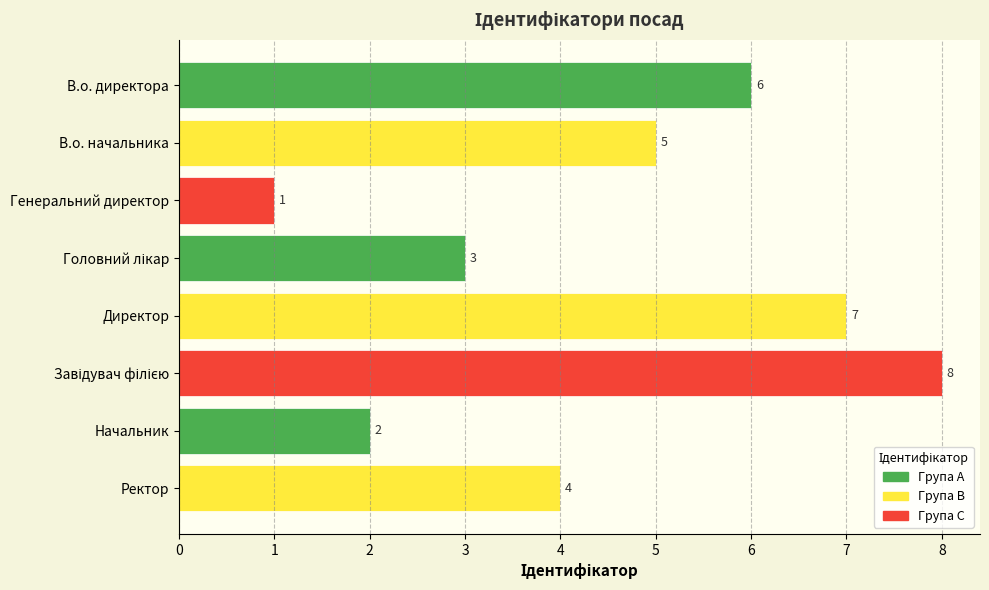

What is the approximate value at В.о. директора?

6